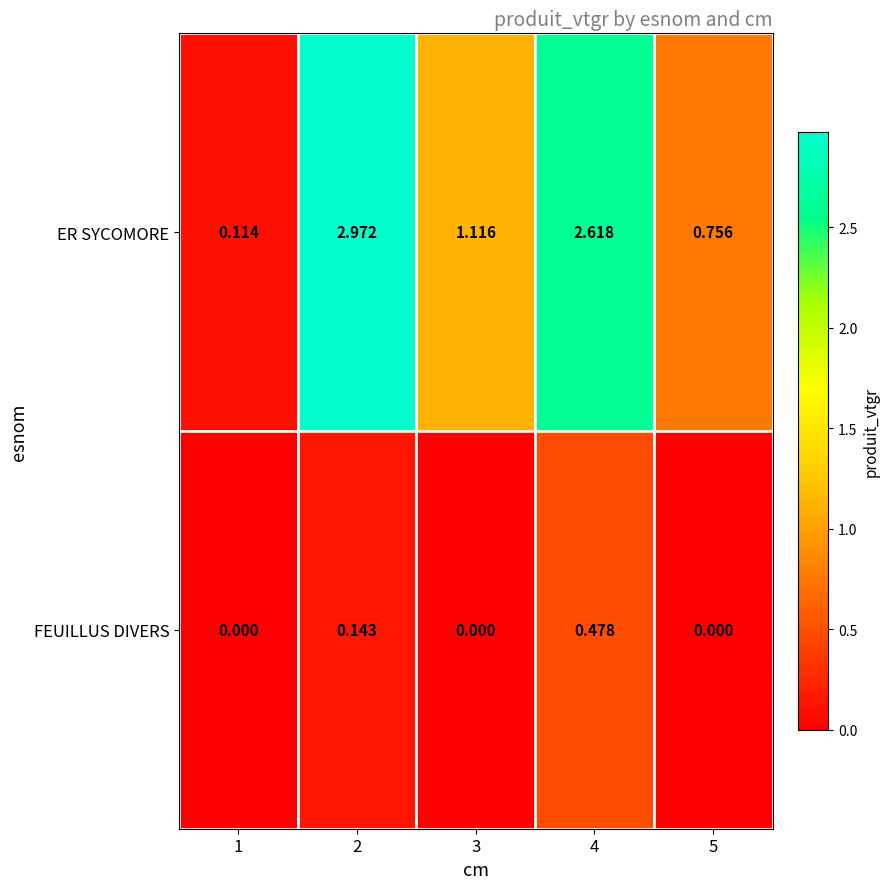

At 5, list the series in order from largest to smallest.

ER SYCOMORE, FEUILLUS DIVERS